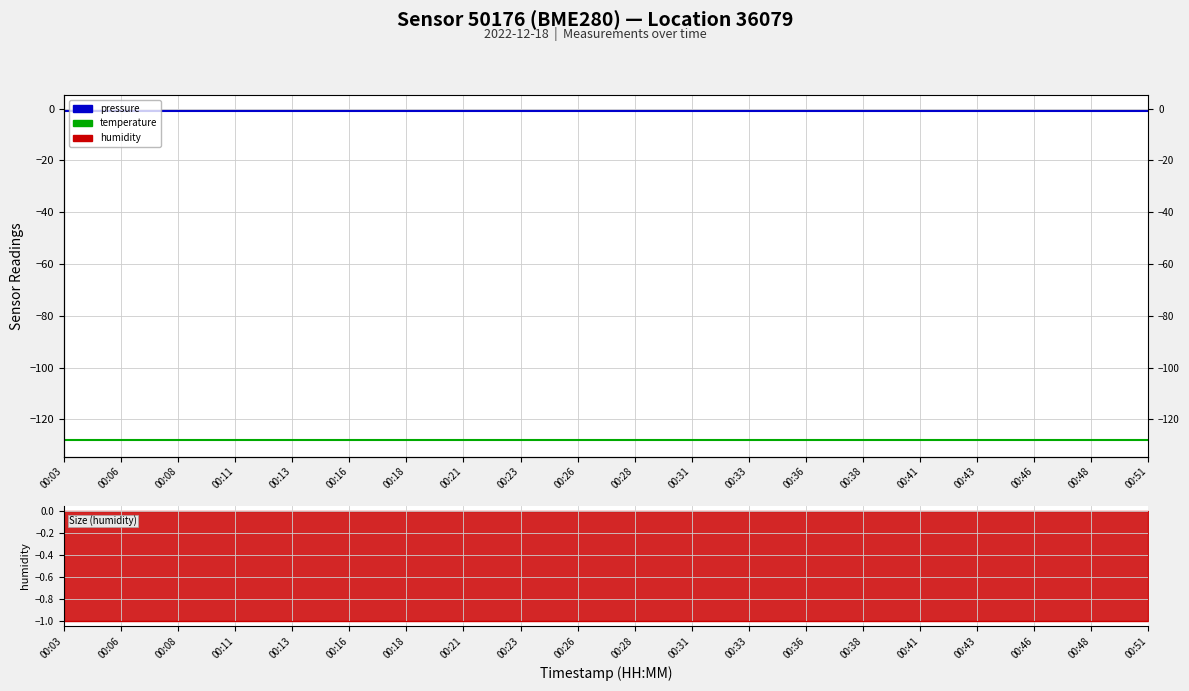

True or false: temperature and pressure intersect in this chart.

False